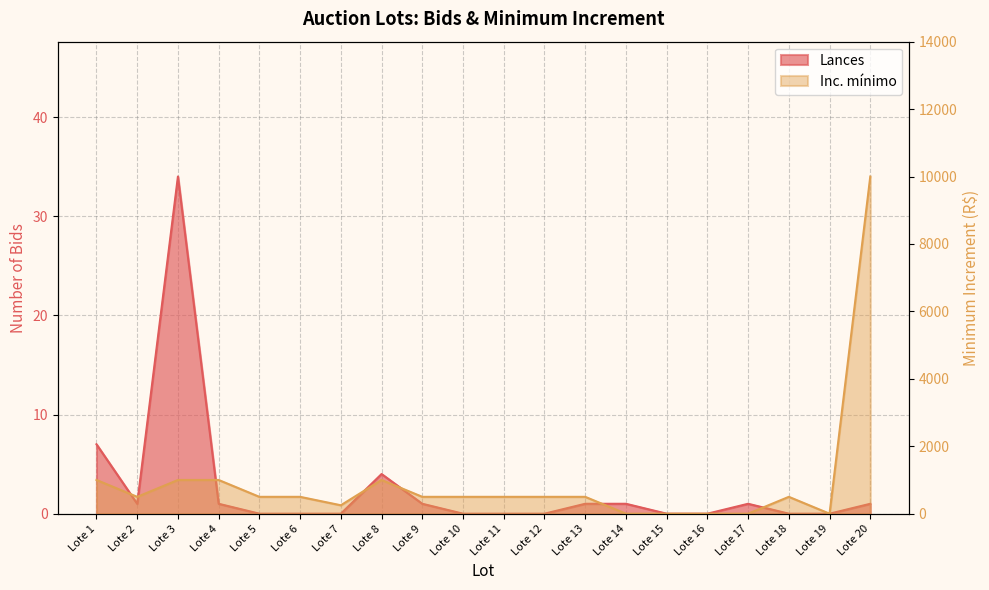

At which label does Inc. mínimo reach its peak?

Lote 20